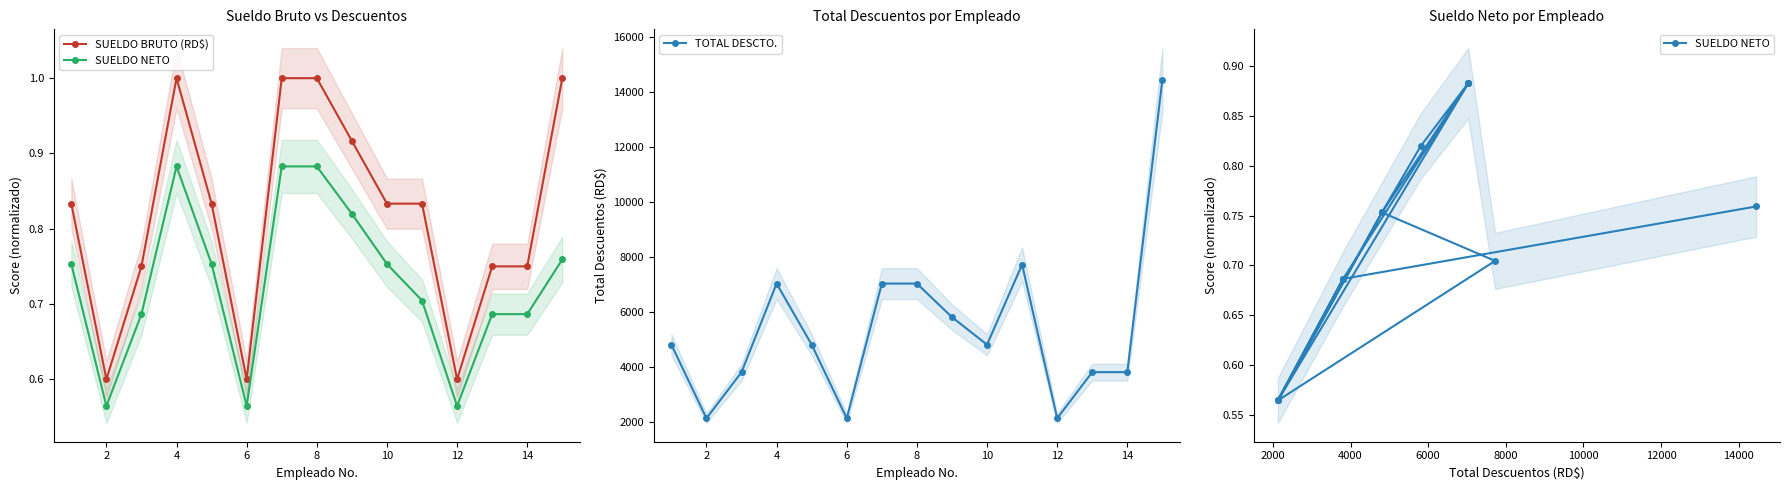

At which category does TOTAL DESCTO. reach its first local peak?

4